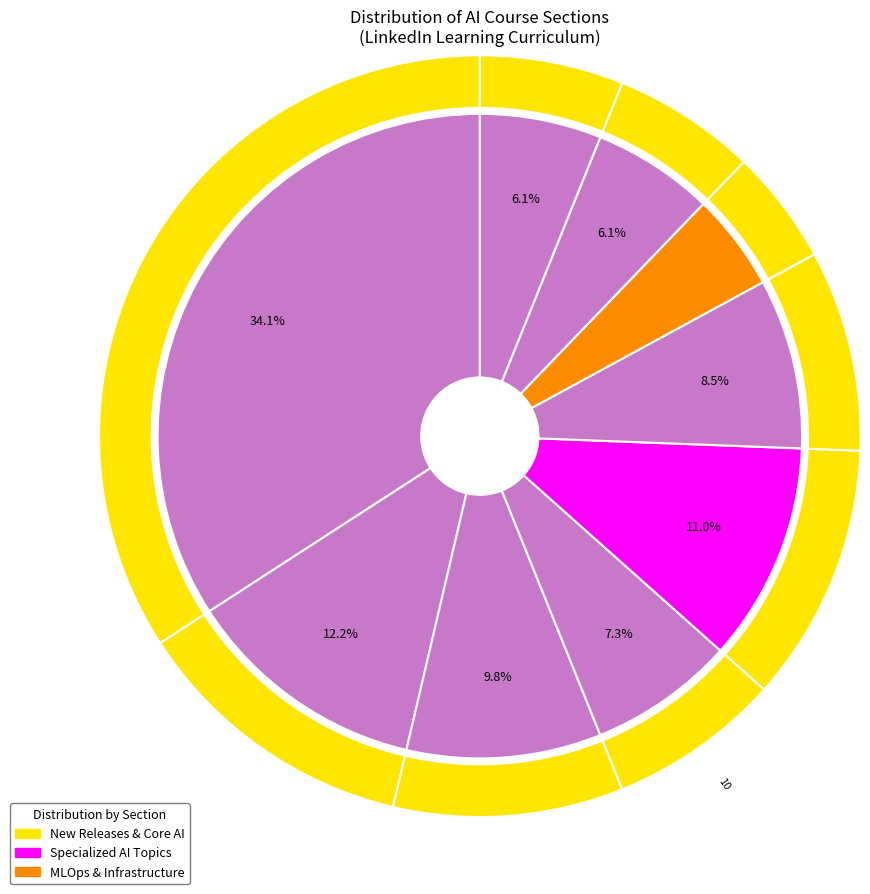

True or false: Deep Learning accounts for 15% of the total.

False